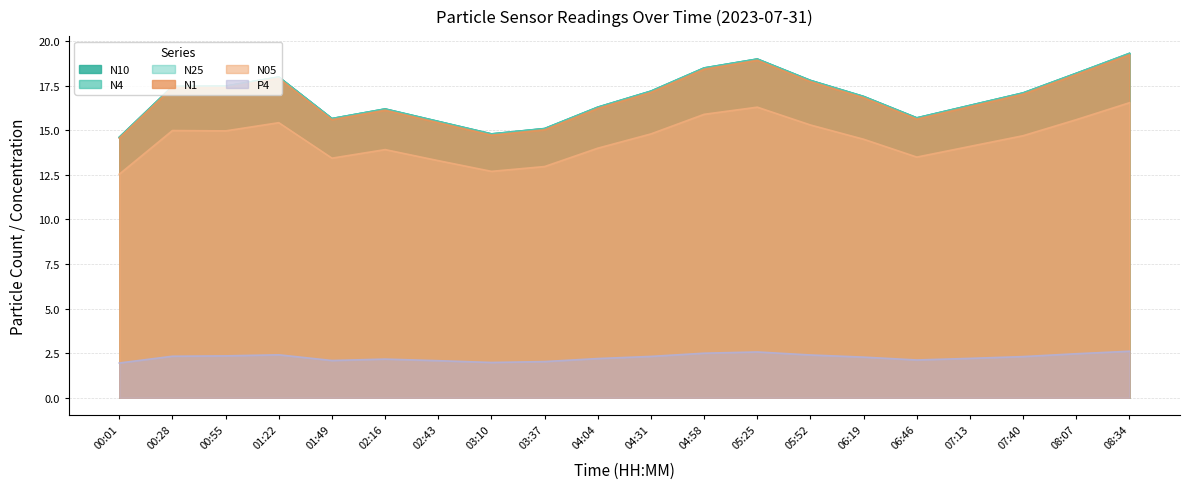

True or false: N10 and N1 intersect in this chart.

False